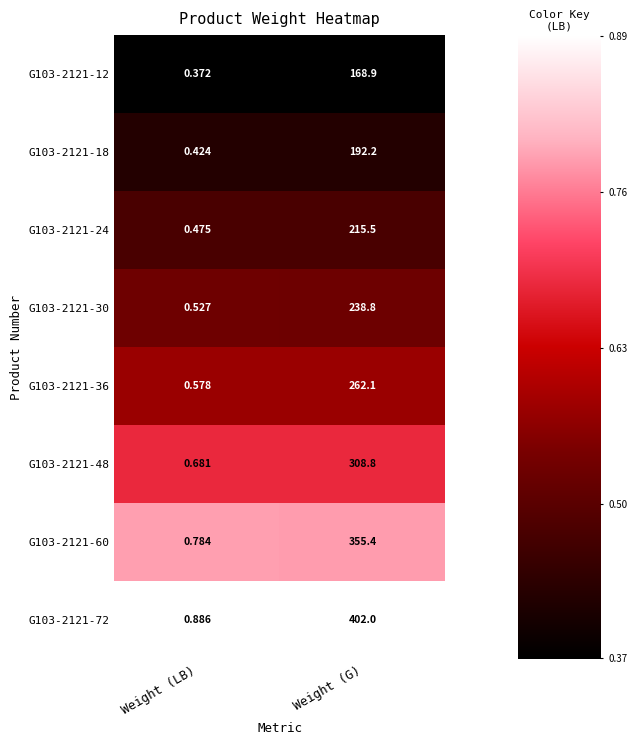

List the labels in order of G103-2121-24 value, smallest first.

Weight (LB), Weight (G)